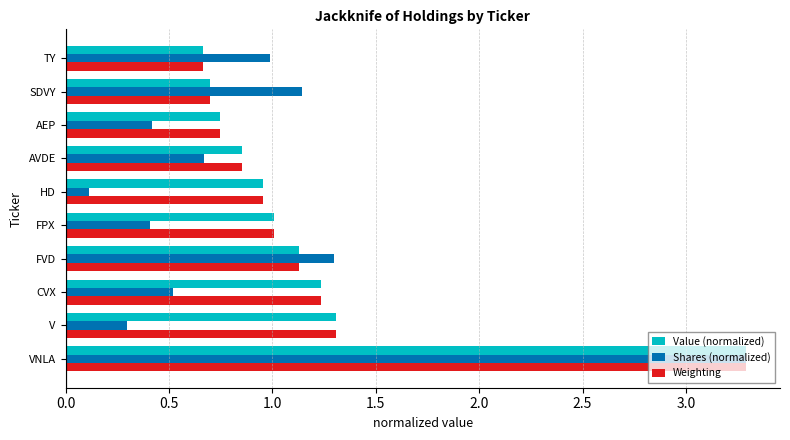

What are all the series names shown in the legend?

Value (normalized), Shares (normalized), Weighting